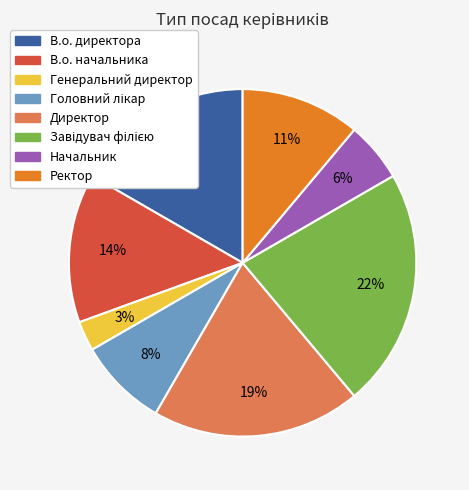

How many slices are in this pie chart?

8